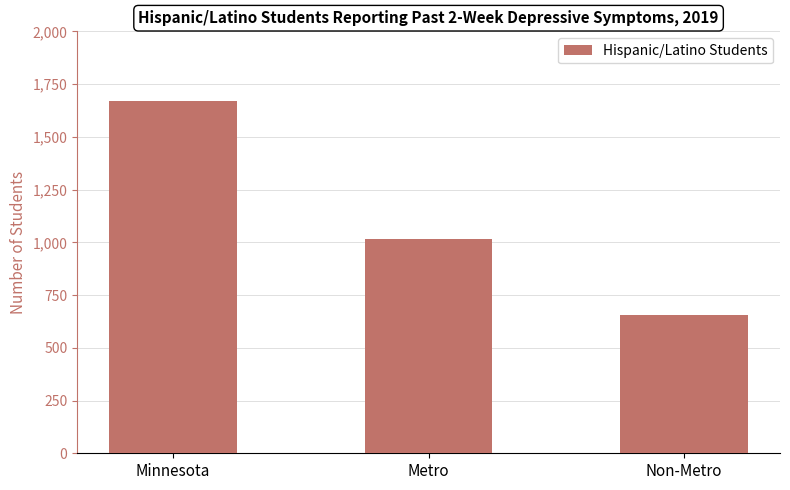

Reading left to right, list all the values displayed in this chart.

1669	1014	655